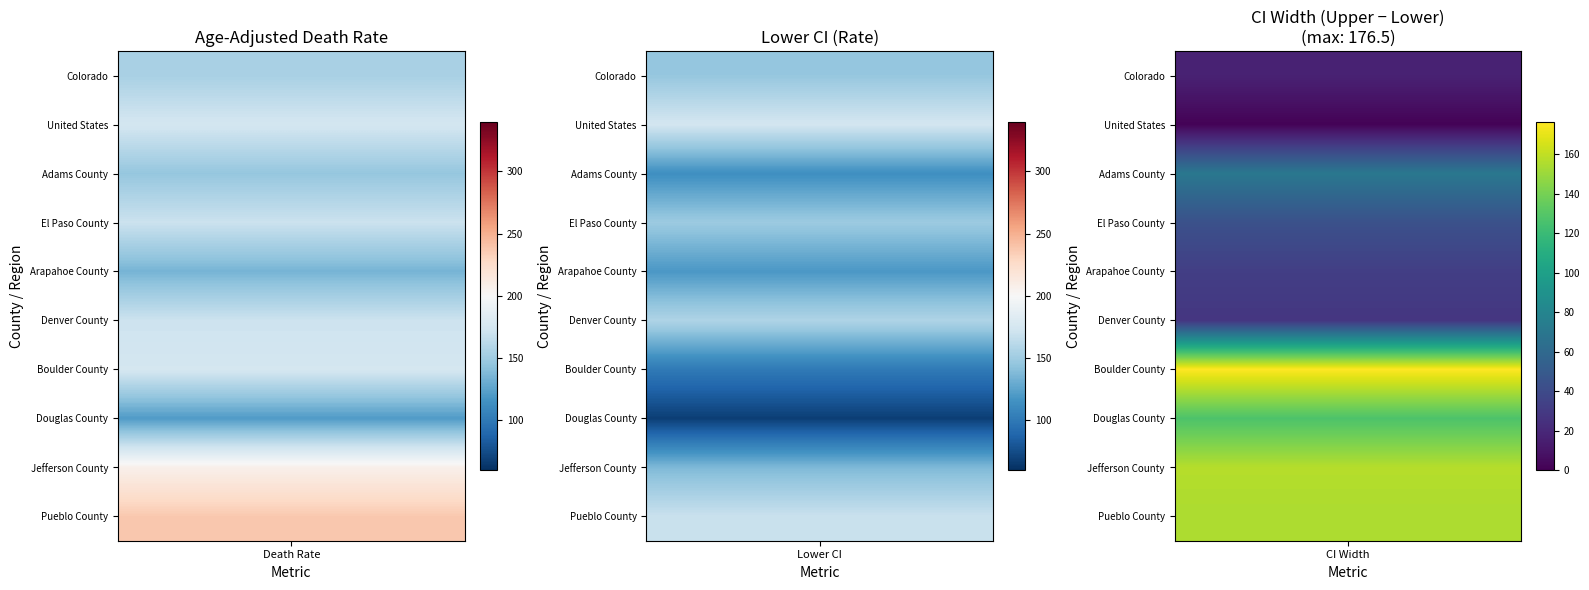

What is the greatest value displayed?

323.6